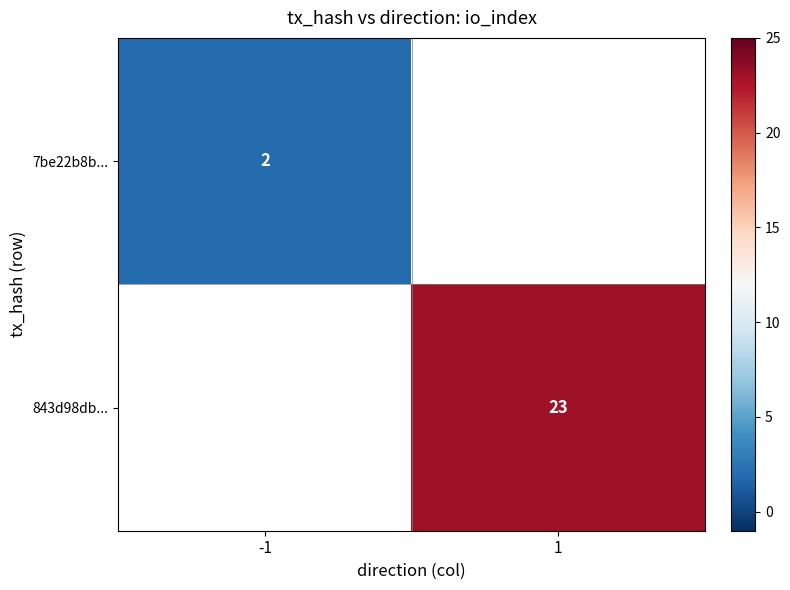

How many distinct data groups are displayed?

2